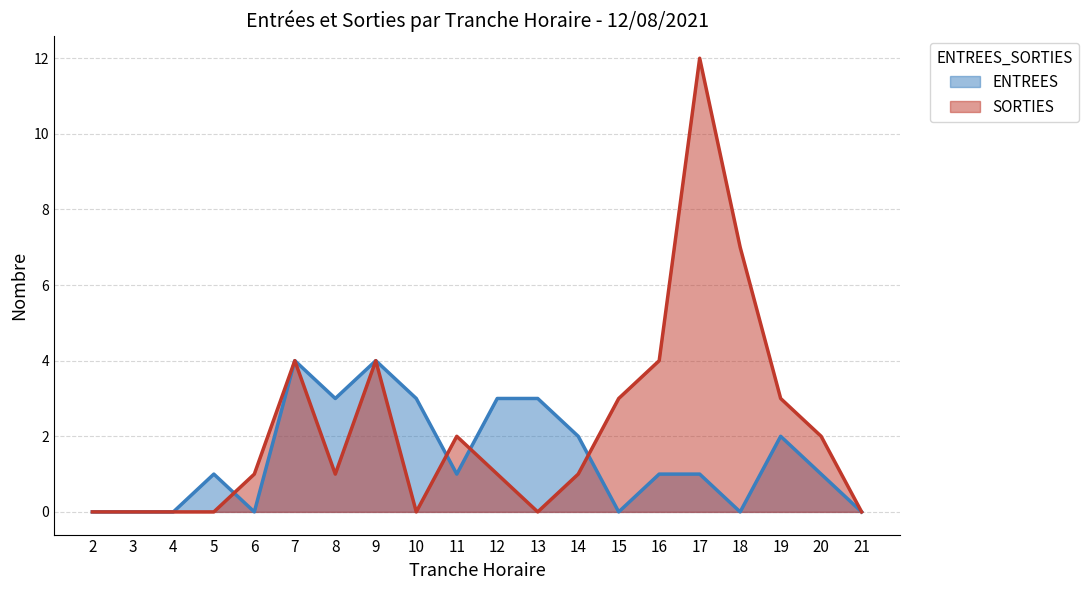

Where do ENTREES and SORTIES first cross each other?

5 and 6